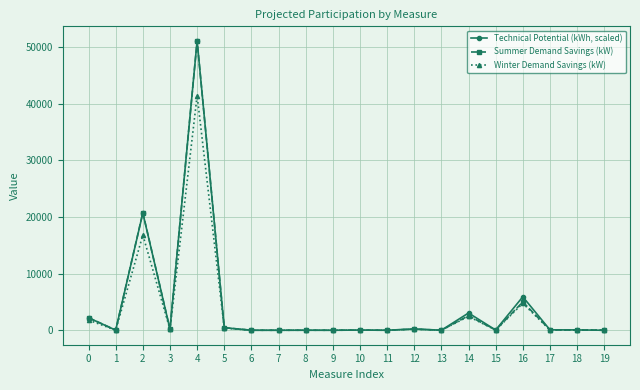

Does the chart display data point markers on the line(s)?

Yes